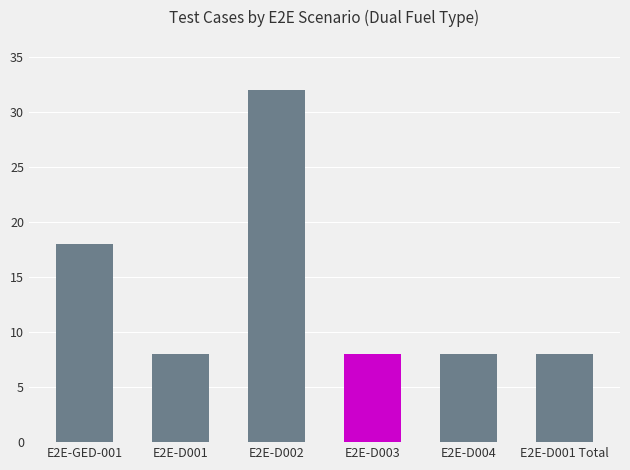

The value at E2E-D001 is 4. True or false?

False